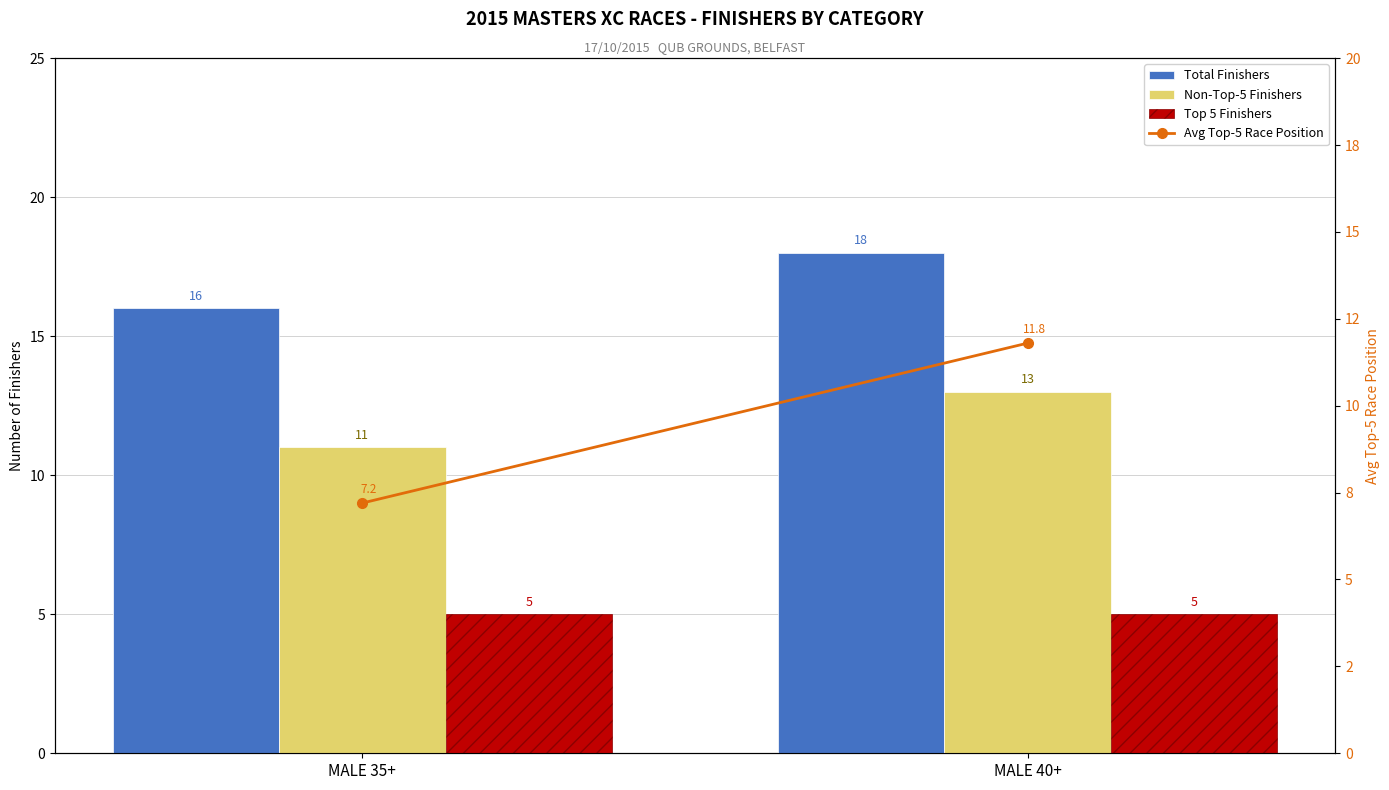

The Total Finishers series shows 23.2 at MALE 35+. True or false?

False